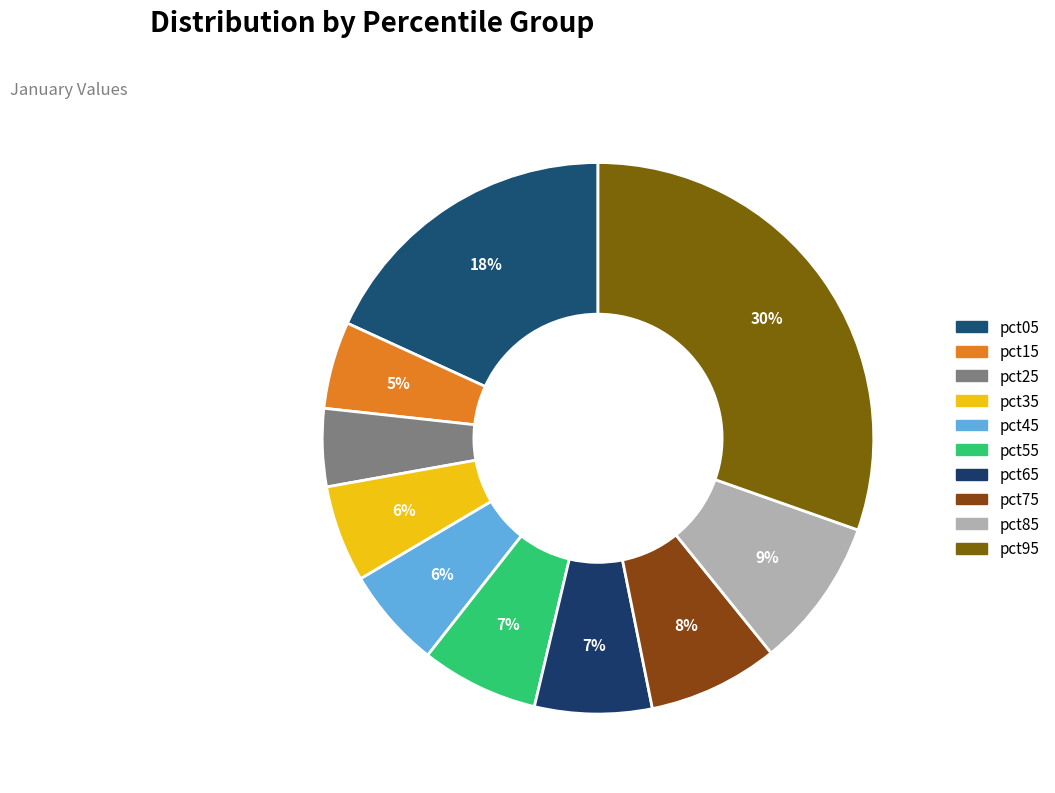

What is the total percentage of pct35 and pct45?

11.6%